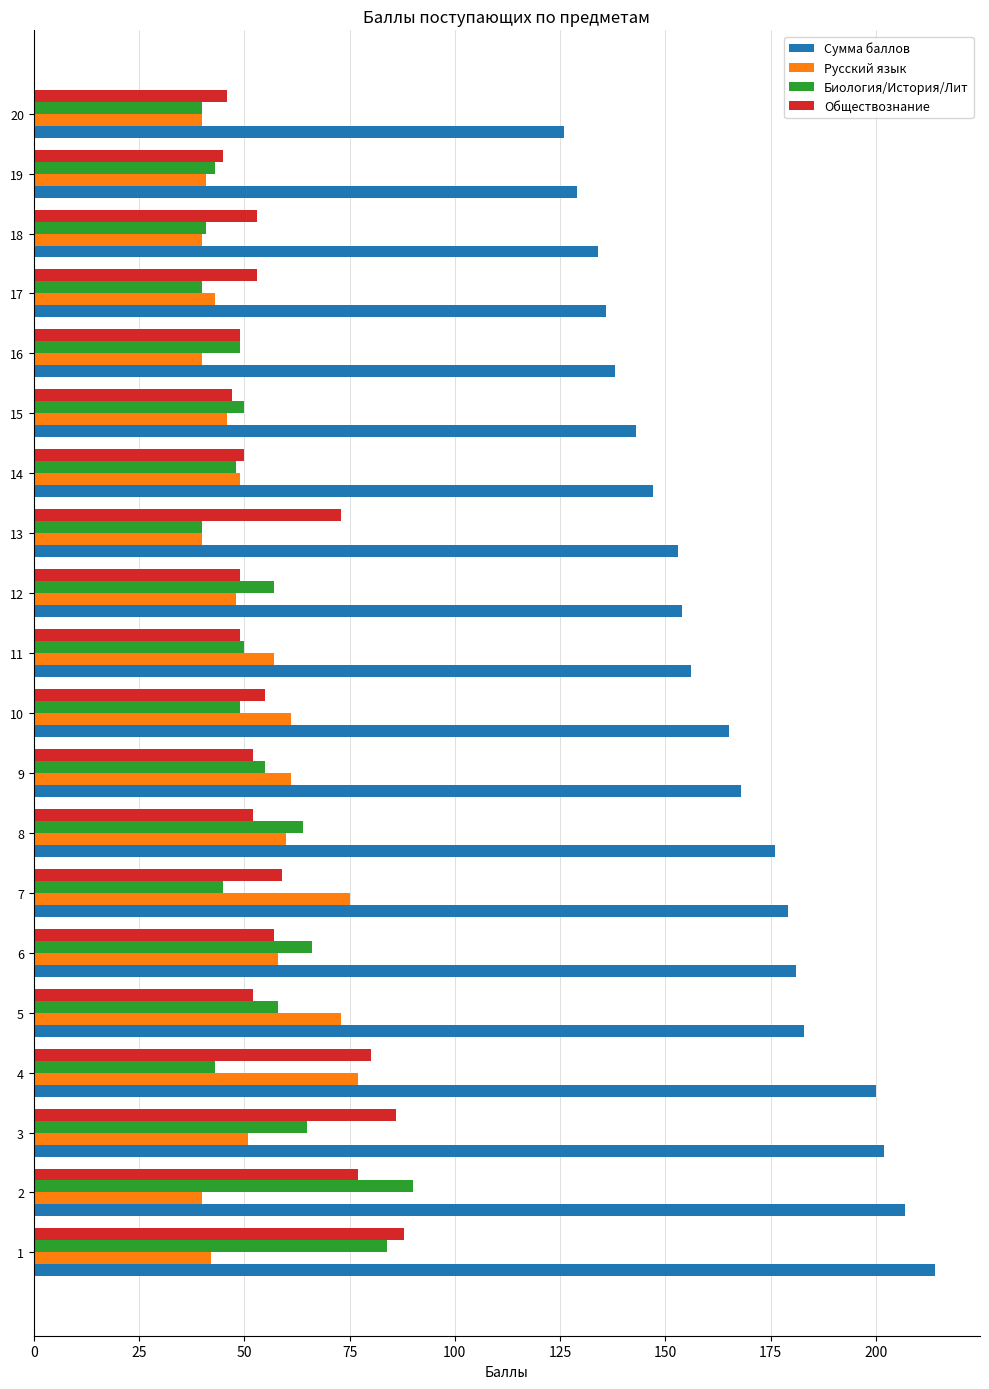

Which series has the largest total across all categories?

Сумма баллов